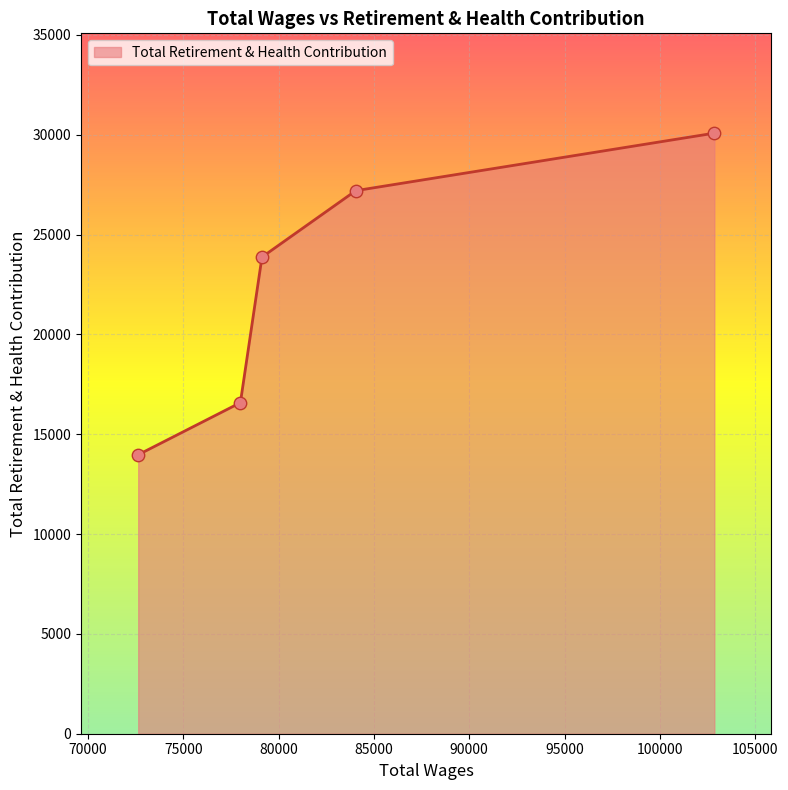

True or false: the data has more than 1 interior local peaks.

False